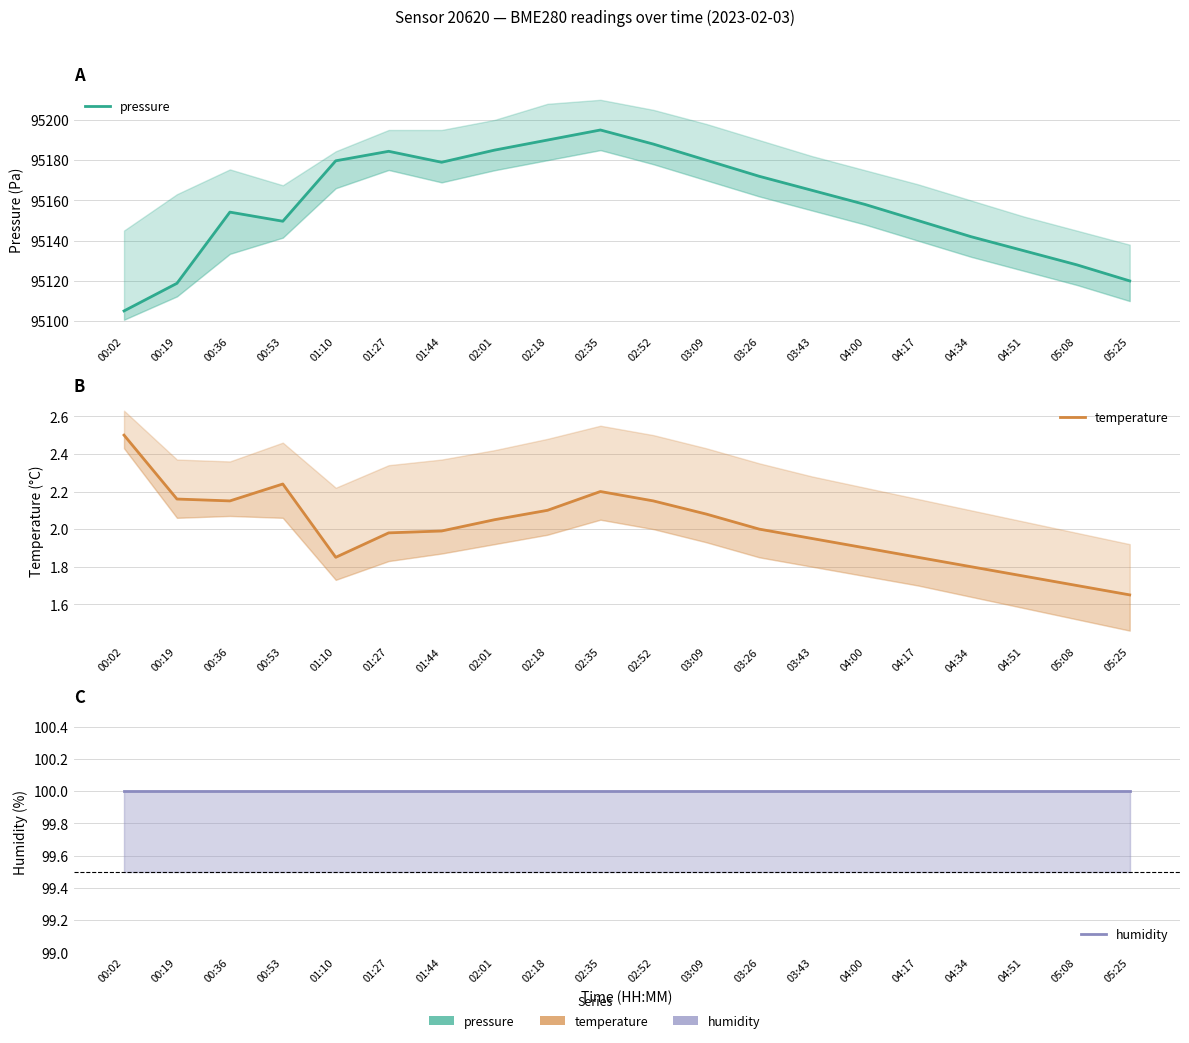

Rank the series by their maximum value, from highest to lowest.

pressure, humidity, temperature